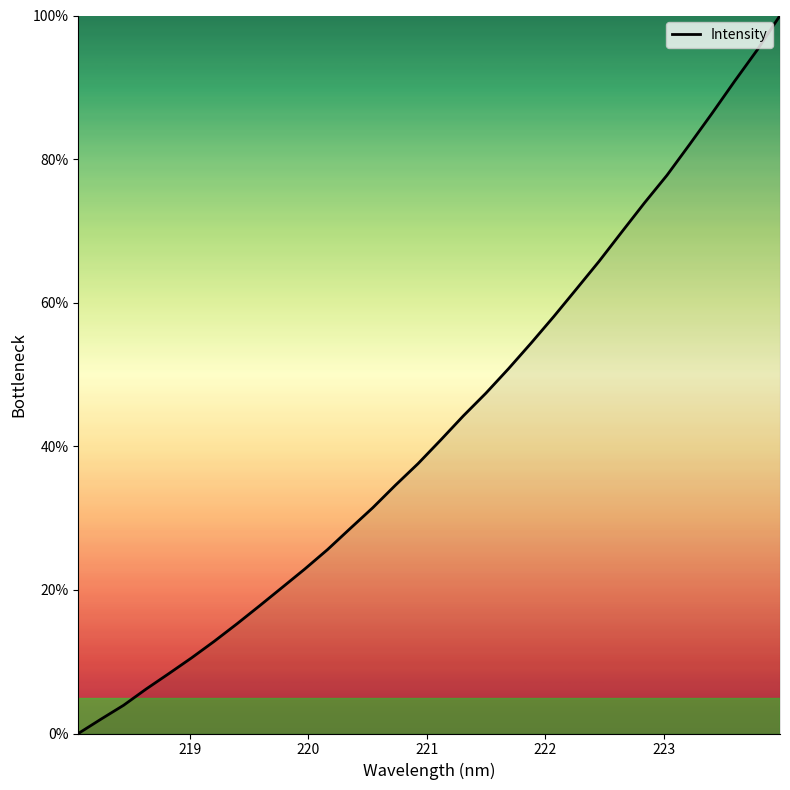

What is the difference between the maximum and minimum values?

100.0